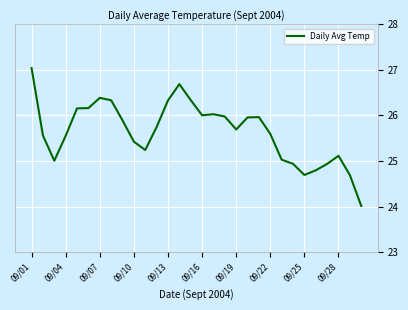

What is the minimum value shown in the chart?

24.0